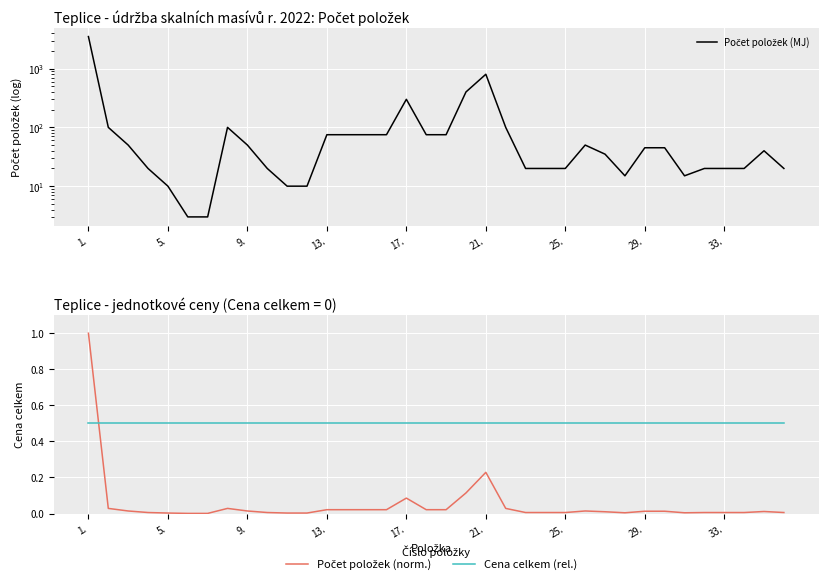

True or false: Počet položek (MJ) has a value of 17.8 at 11.

False